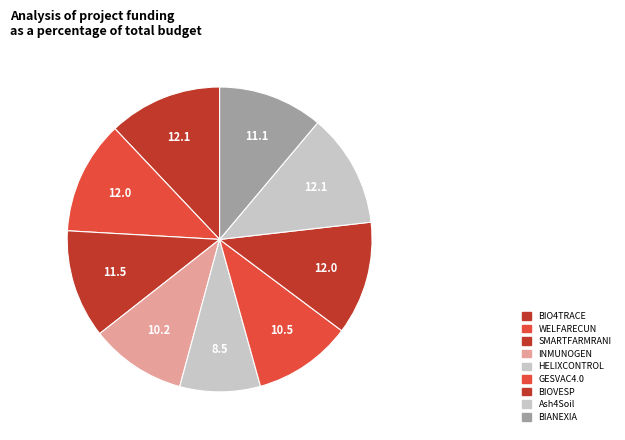

To the nearest percent, what is the average slice percentage?

11%